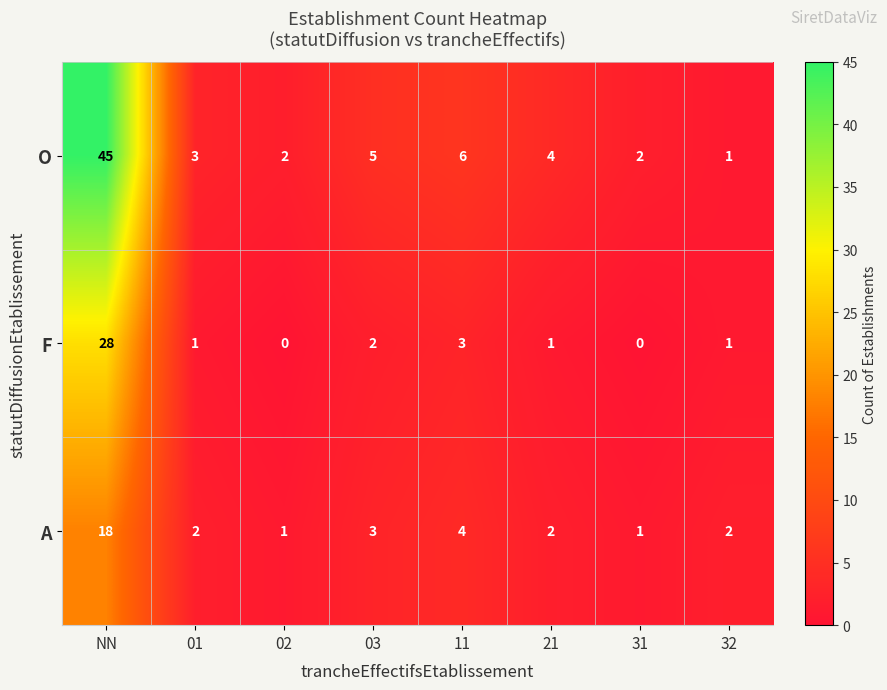

What is the difference between the maximum and second lowest values in the A series?

17